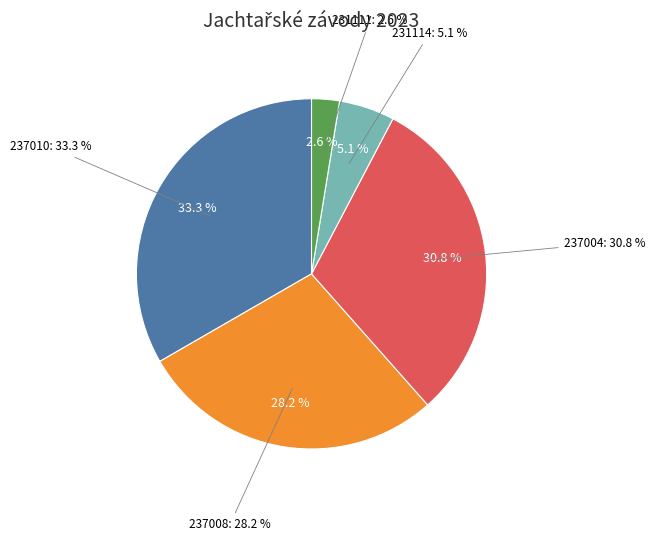

Is it true that 237008 is 39% of the pie?

False